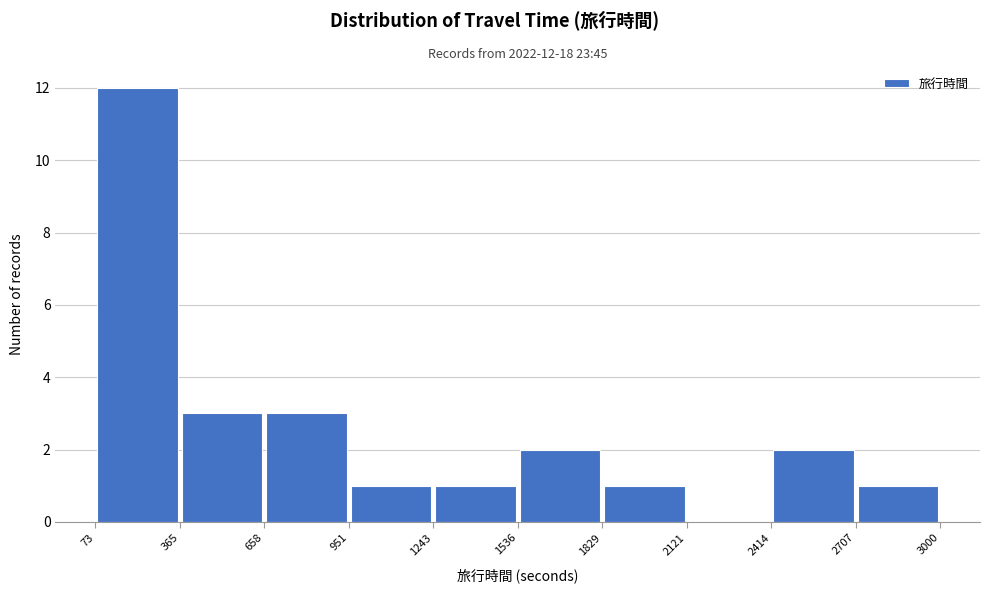

Over which range of the x-axis is the bar tallest?

73 to 365